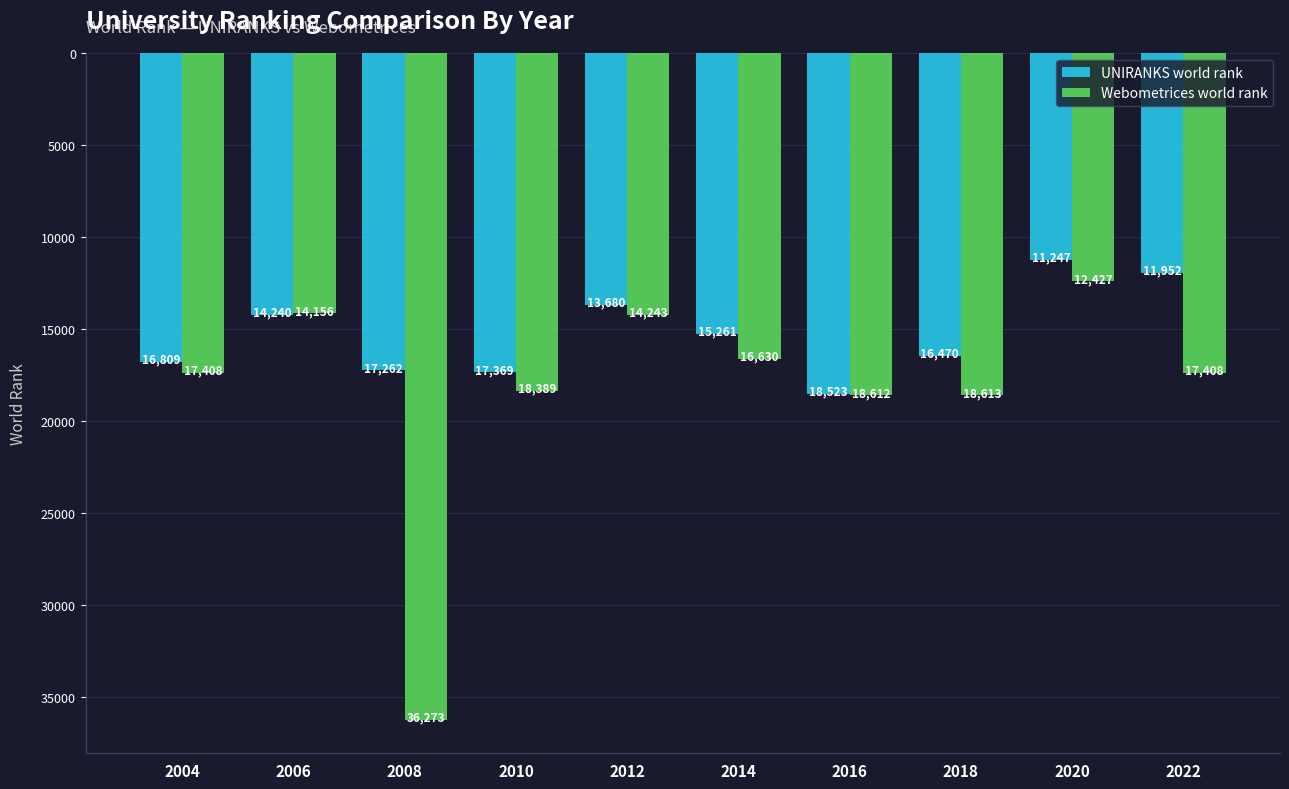

Which category has the lowest value in the Webometrices world rank series?

2020